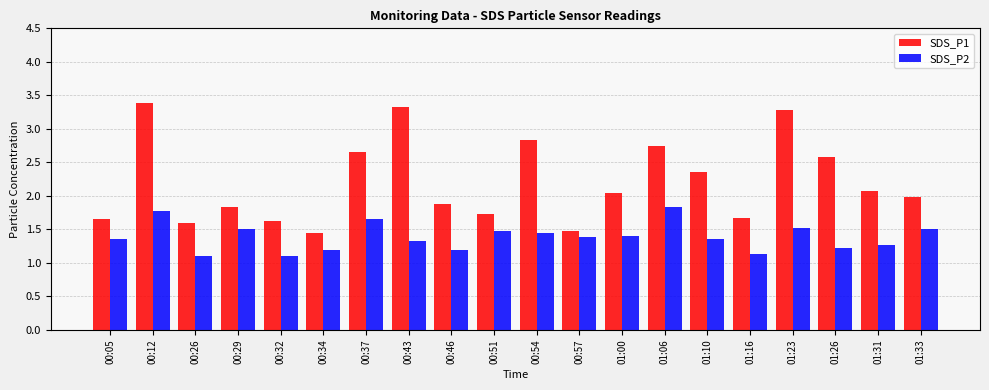

Which series has the largest range (max minus min)?

SDS_P1